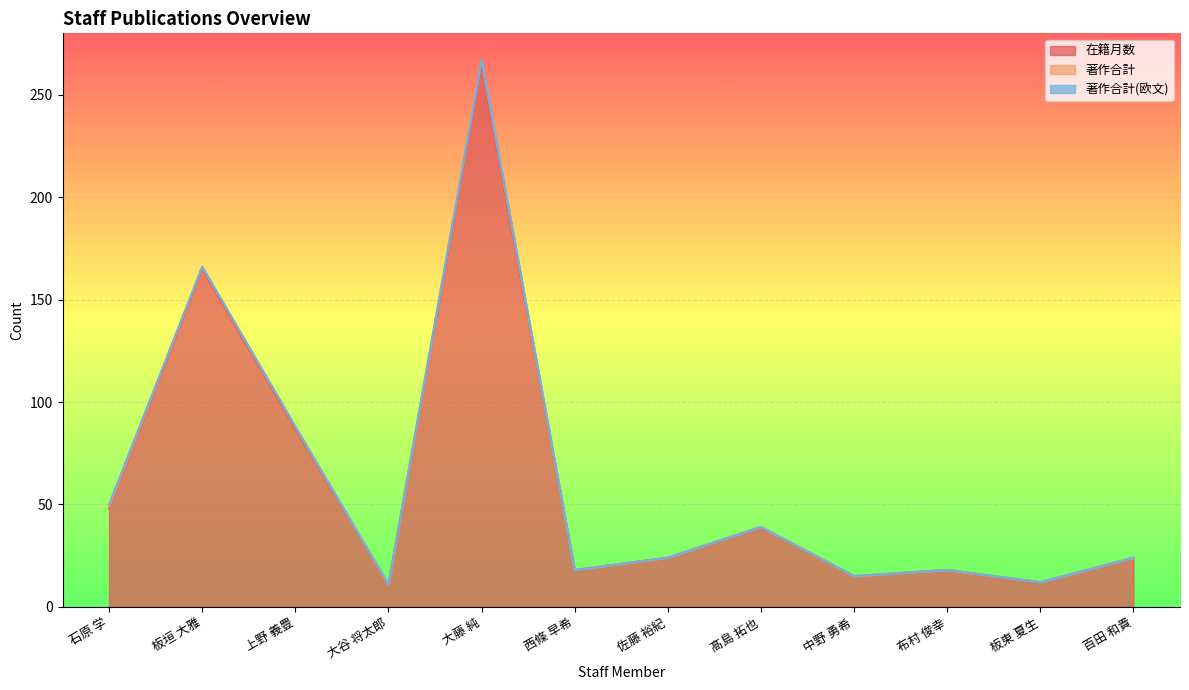

At which category does 在籍月数 reach its first local peak?

板垣 大雅